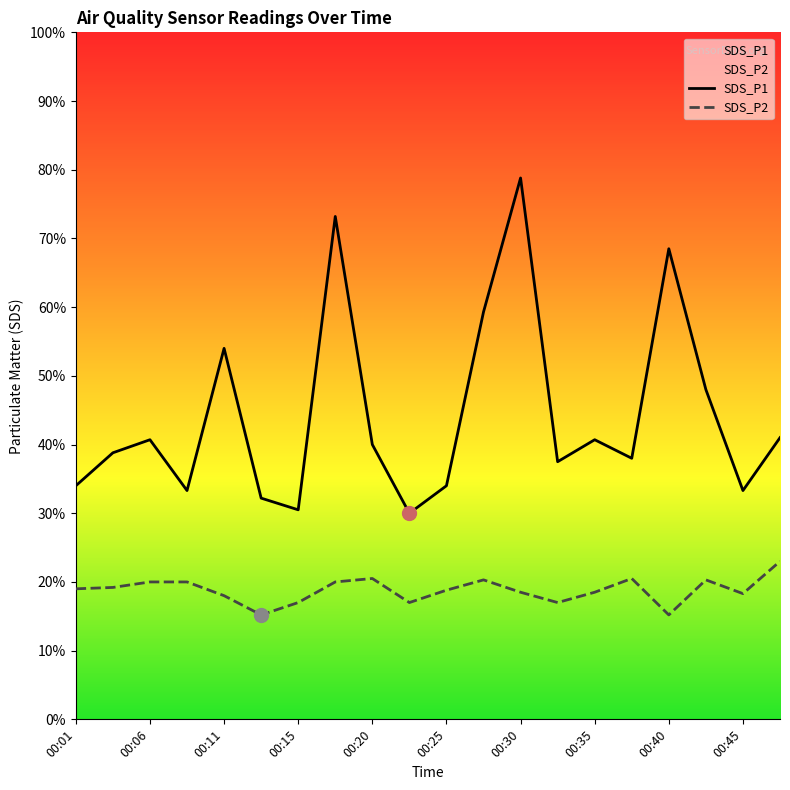

How many data points in SDS_P1 are less than 4?

10